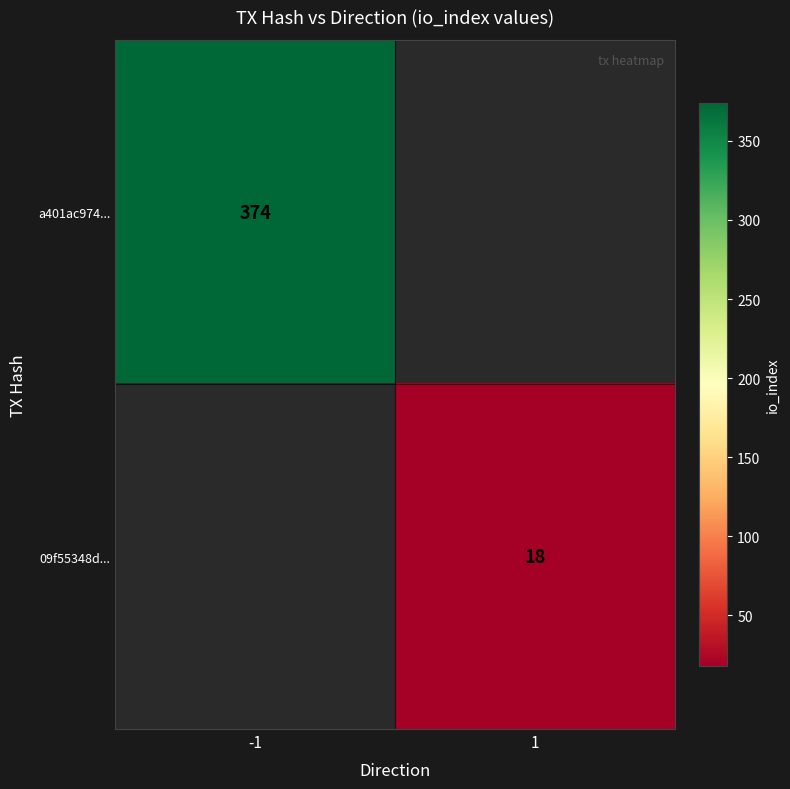

The value of 09f55348d... at 1 is 18. True or false?

True